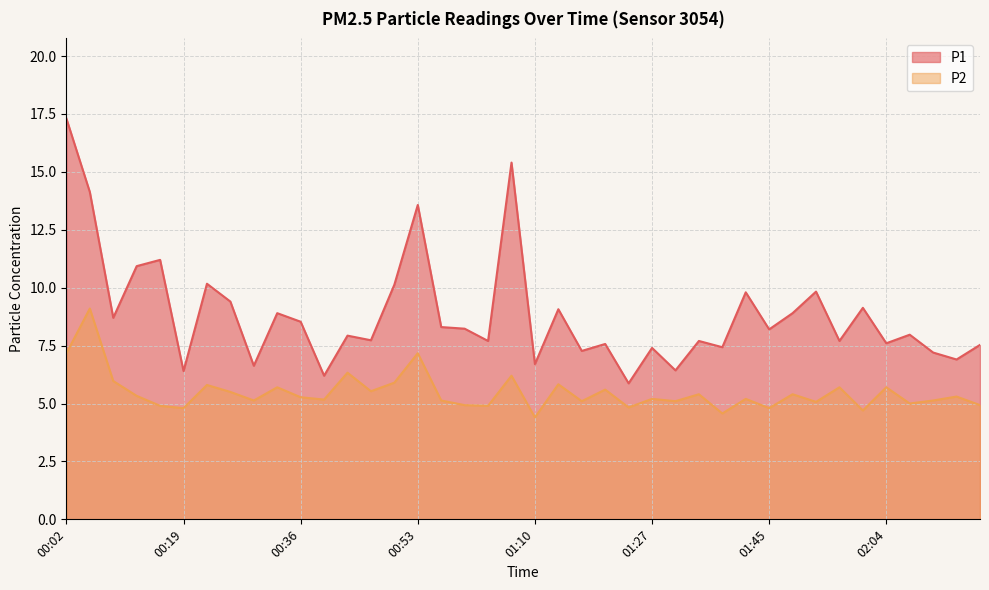

At which category does P2 reach its first local valley?

00:19